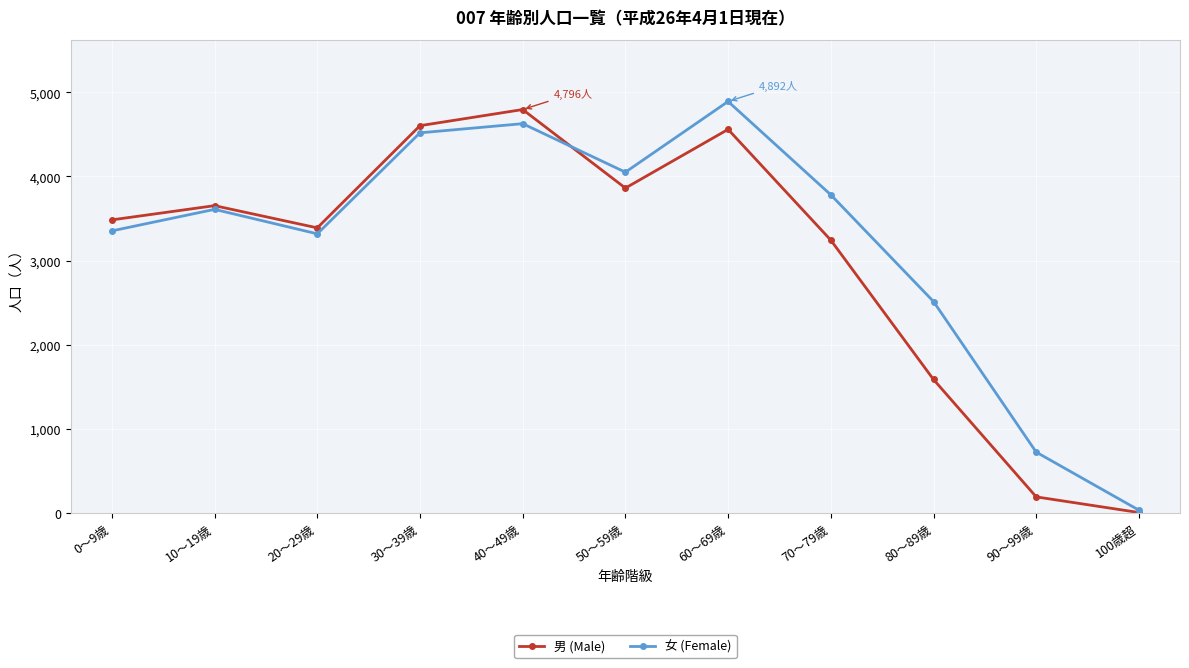

In 女 (Female), how many points are higher than both neighbors (excluding endpoints)?

3